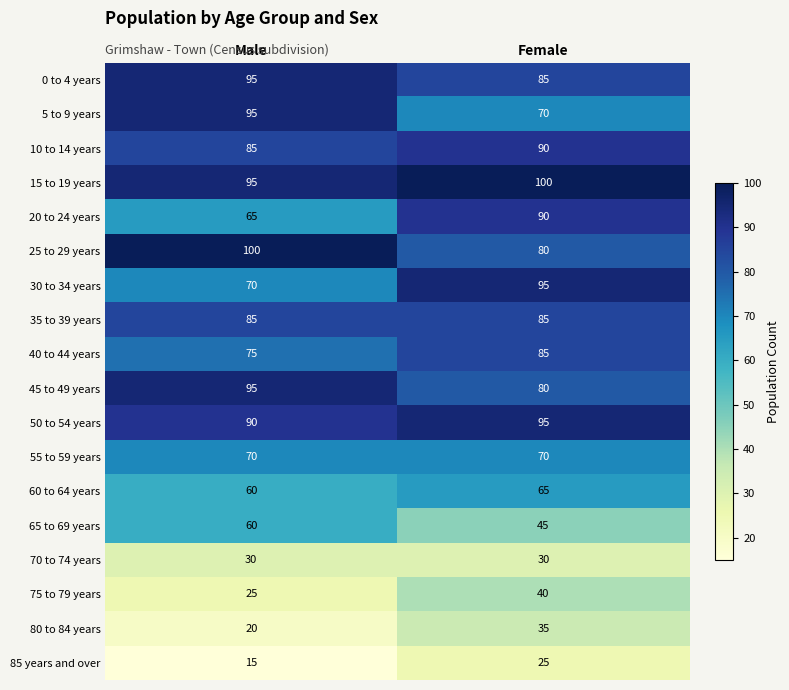

At which label is 65 to 69 years closest to 52?

Female